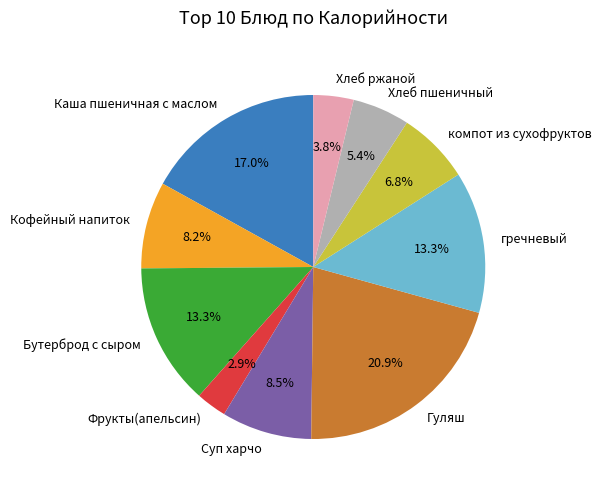

Between Хлеб ржаной and Суп харчо, which is larger?

Суп харчо